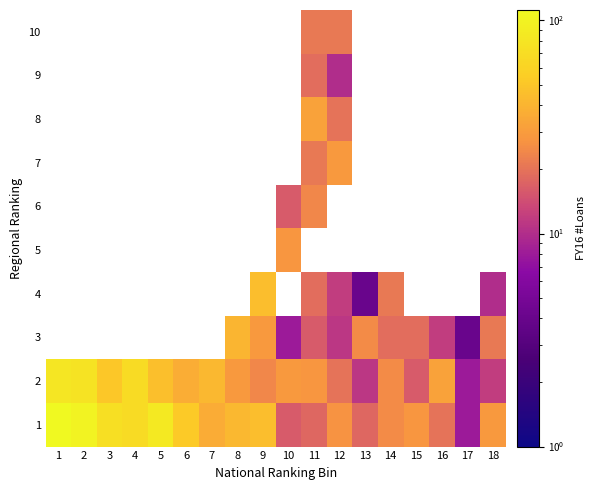

Rank the series by their average value, from highest to lowest.

1, 2, 3, 4, 5, 6, 7, 8, 9, 10